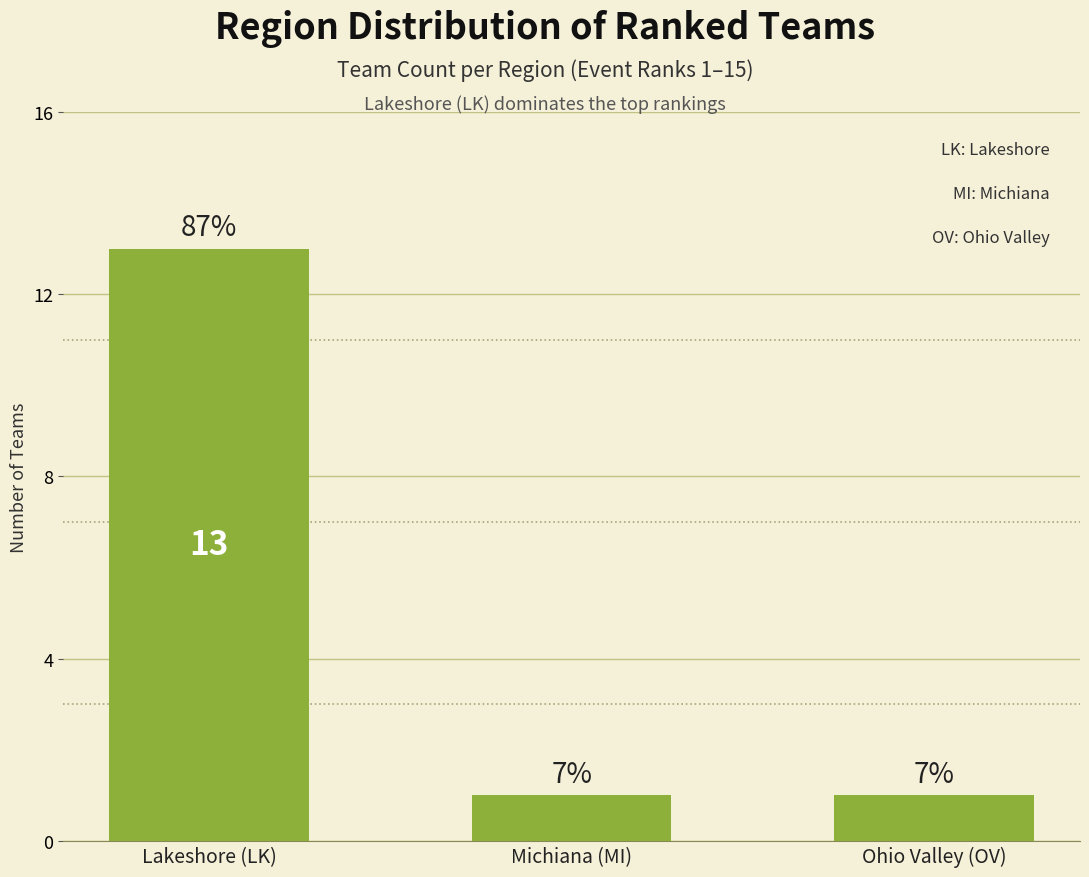

What is the change in value from Lakeshore (LK) to Michiana (MI)?

-12